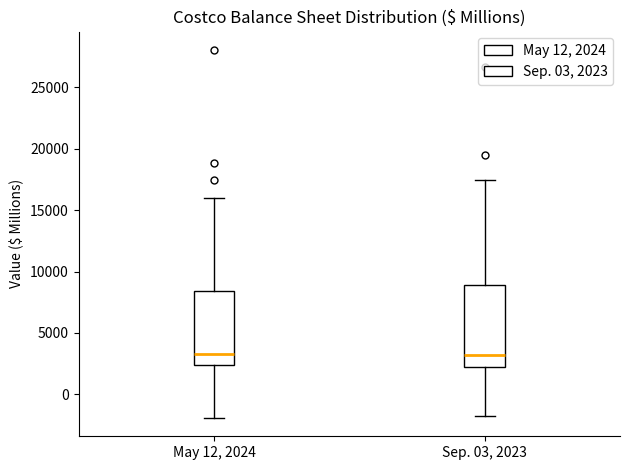

Where does the median line of the box for May 12, 2024 sit on the y-axis? The values are not printed on the chart, so give them approximately, as read against the axis.

3500